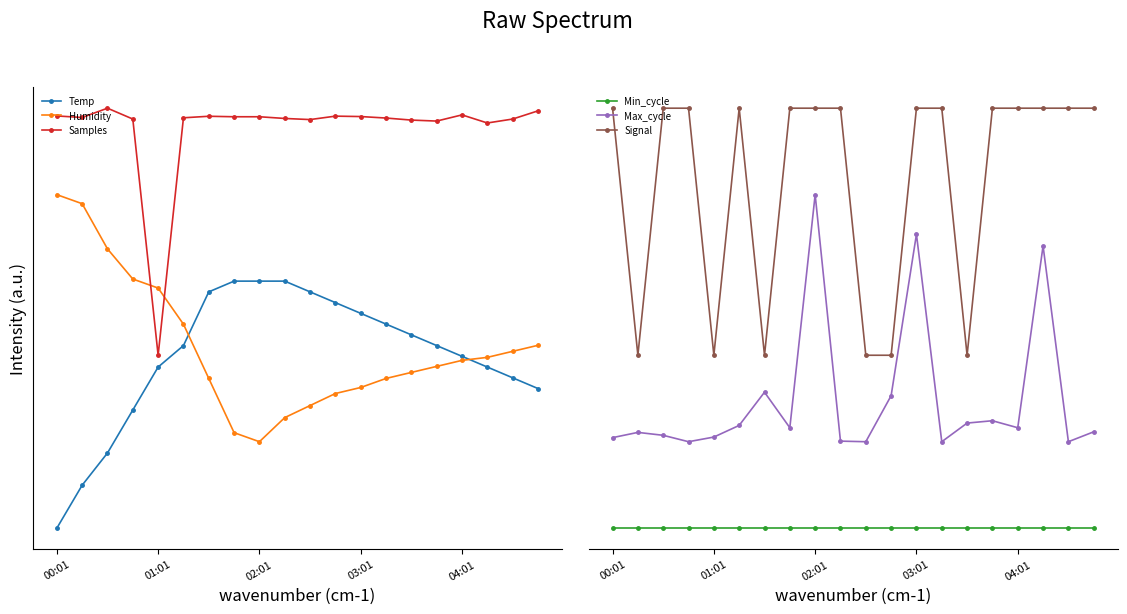

Reading right to left, what are all the values shown in this chart?

Temp: 0.6	0.6	0.7	0.7	0.7	0.8	0.8	0.9	0.9	1.0	1.0	1.0	1.0	1.0	0.7	0.7	0.5	0.3	0.2	0.0
Humidity: 0.7	0.7	0.7	0.7	0.7	0.6	0.6	0.6	0.5	0.5	0.4	0.3	0.4	0.6	0.8	1.0	1.0	1.1	1.3	1.4
Samples: 1.7	1.7	1.6	1.7	1.6	1.7	1.7	1.7	1.7	1.7	1.7	1.7	1.7	1.7	1.7	0.7	1.7	1.7	1.7	1.7
Min_cycle: 0.0	0.0	0.0	0.0	0.0	0.0	0.0	0.0	0.0	0.0	0.0	0.0	0.0	0.0	0.0	0.0	0.0	0.0	0.0	0.0
Max_cycle: 0.4	0.3	1.1	0.4	0.4	0.4	0.3	1.2	0.5	0.3	0.4	1.4	0.4	0.6	0.4	0.4	0.3	0.4	0.4	0.4
Signal: 1.7	1.7	1.7	1.7	1.7	0.7	1.7	1.7	0.7	0.7	1.7	1.7	1.7	0.7	1.7	0.7	1.7	1.7	0.7	1.7